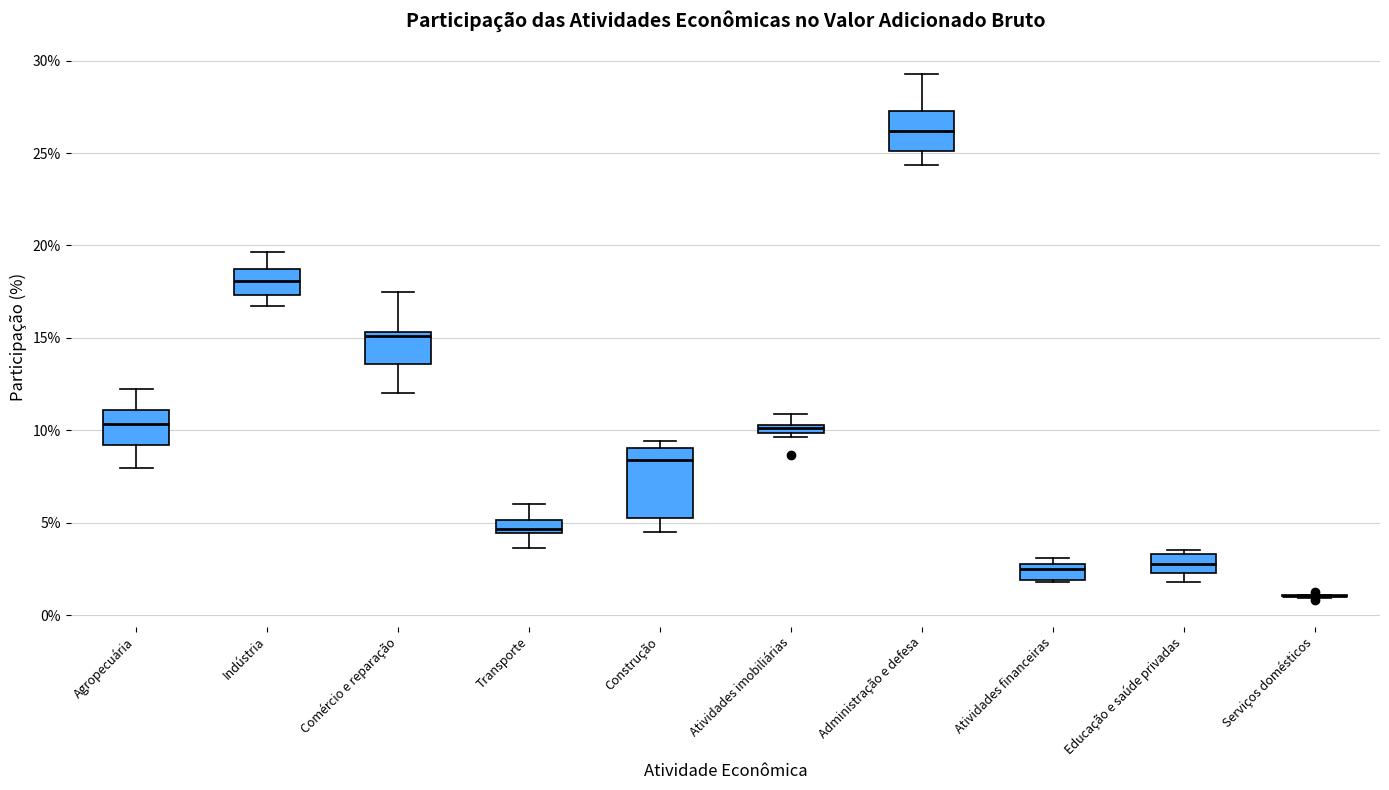

Where is the lower edge of the box for Atividades imobiliárias on the y-axis? The values are not printed on the chart, so give them approximately, as read against the axis.

10.0